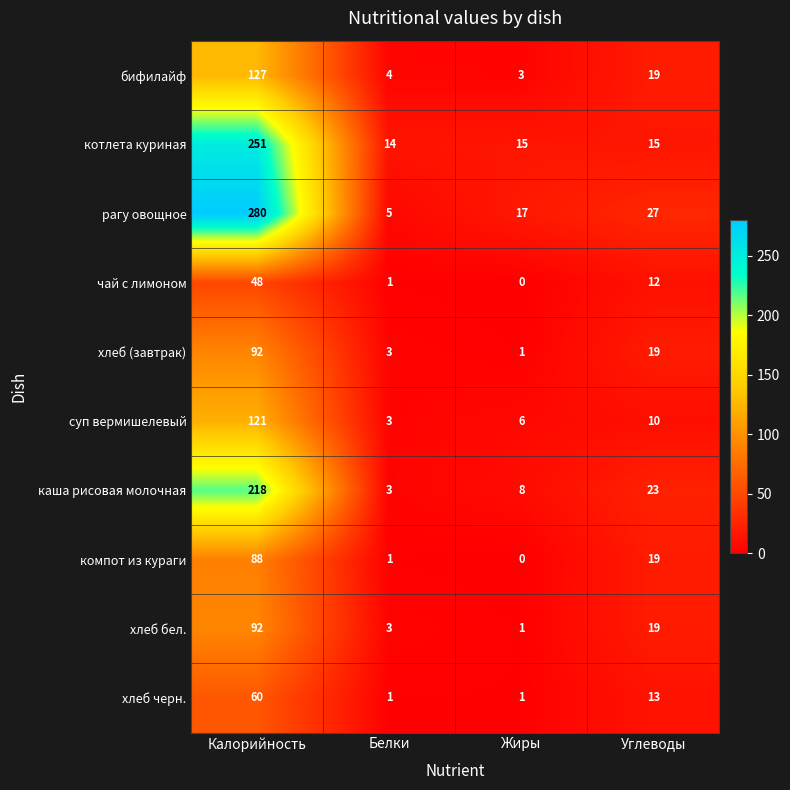

How many series are shown in this chart?

10